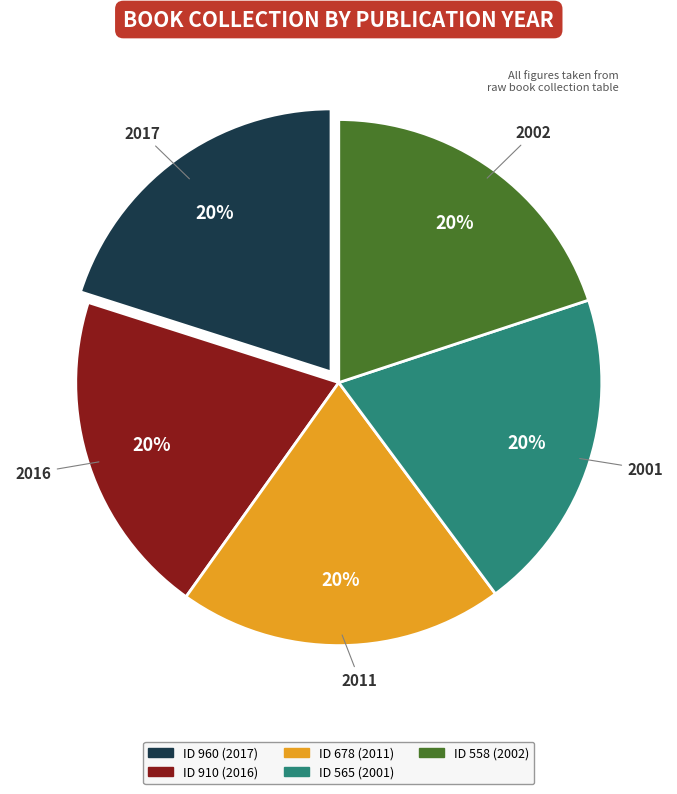

Is there a majority slice in this chart?

No